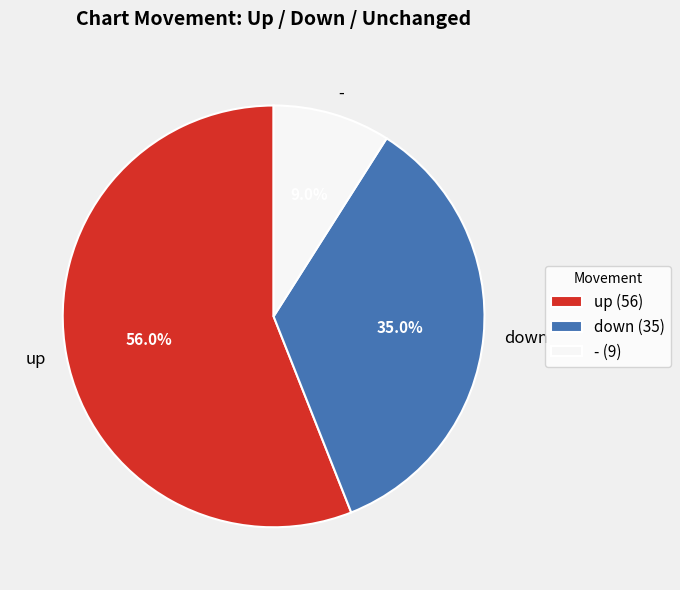

Rank the categories by value from highest to lowest.

up, down, -